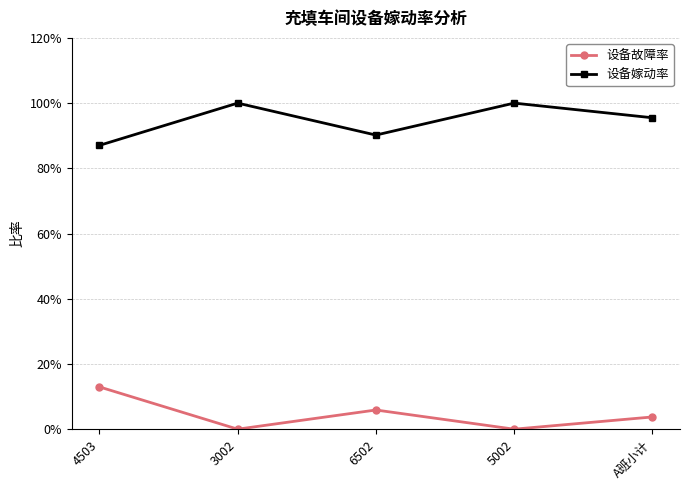

Which series has the largest total across all categories?

设备嫁动率